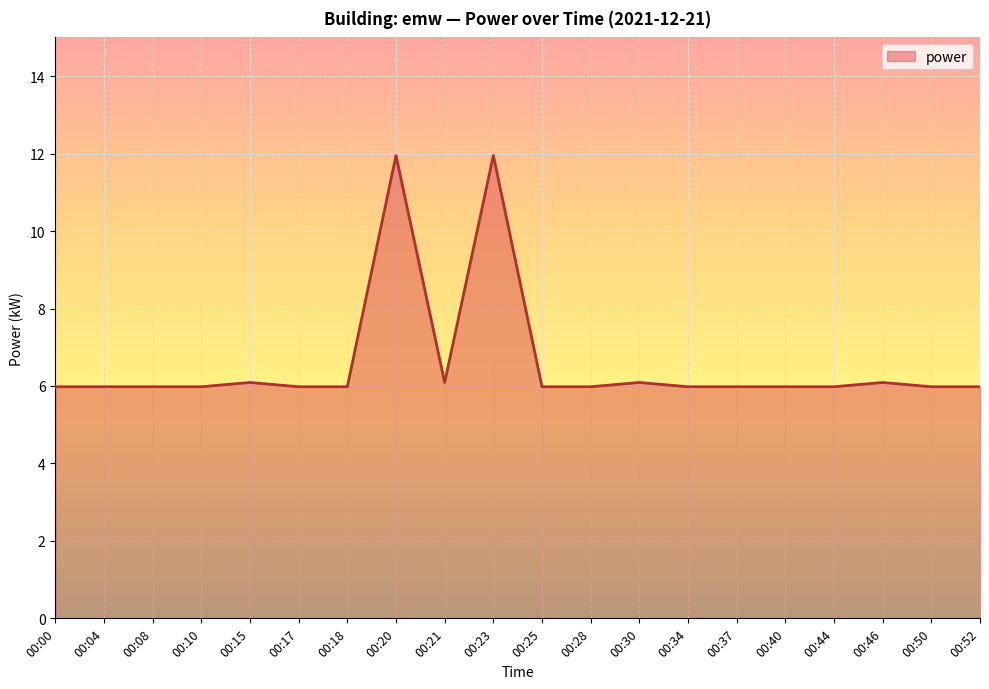

Approximately how many times larger is the value at 00:23 compared to 00:46?

2.0